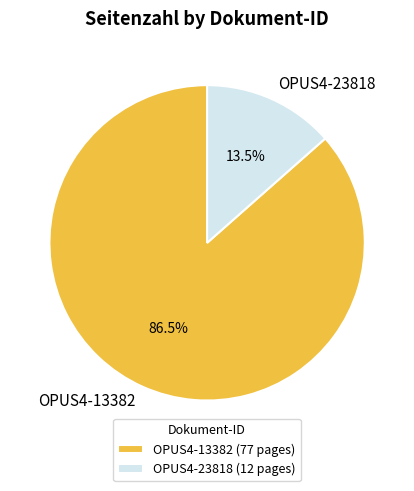

What is the majority slice?

OPUS4-13382